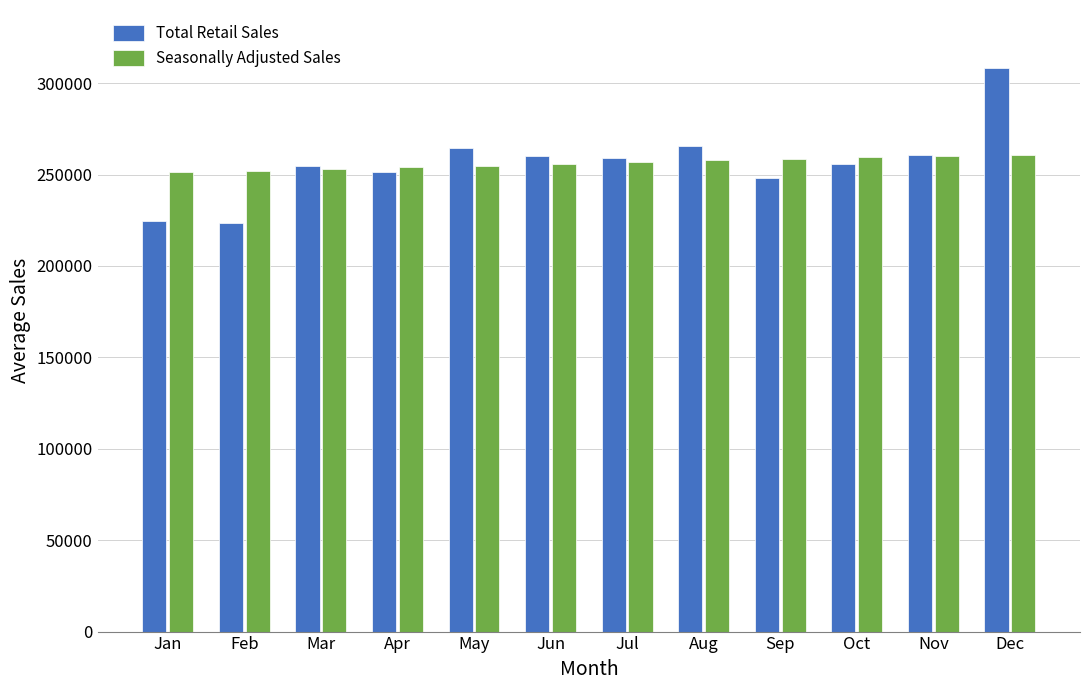

What are all the series names shown in the legend?

Total Retail Sales, Seasonally Adjusted Sales